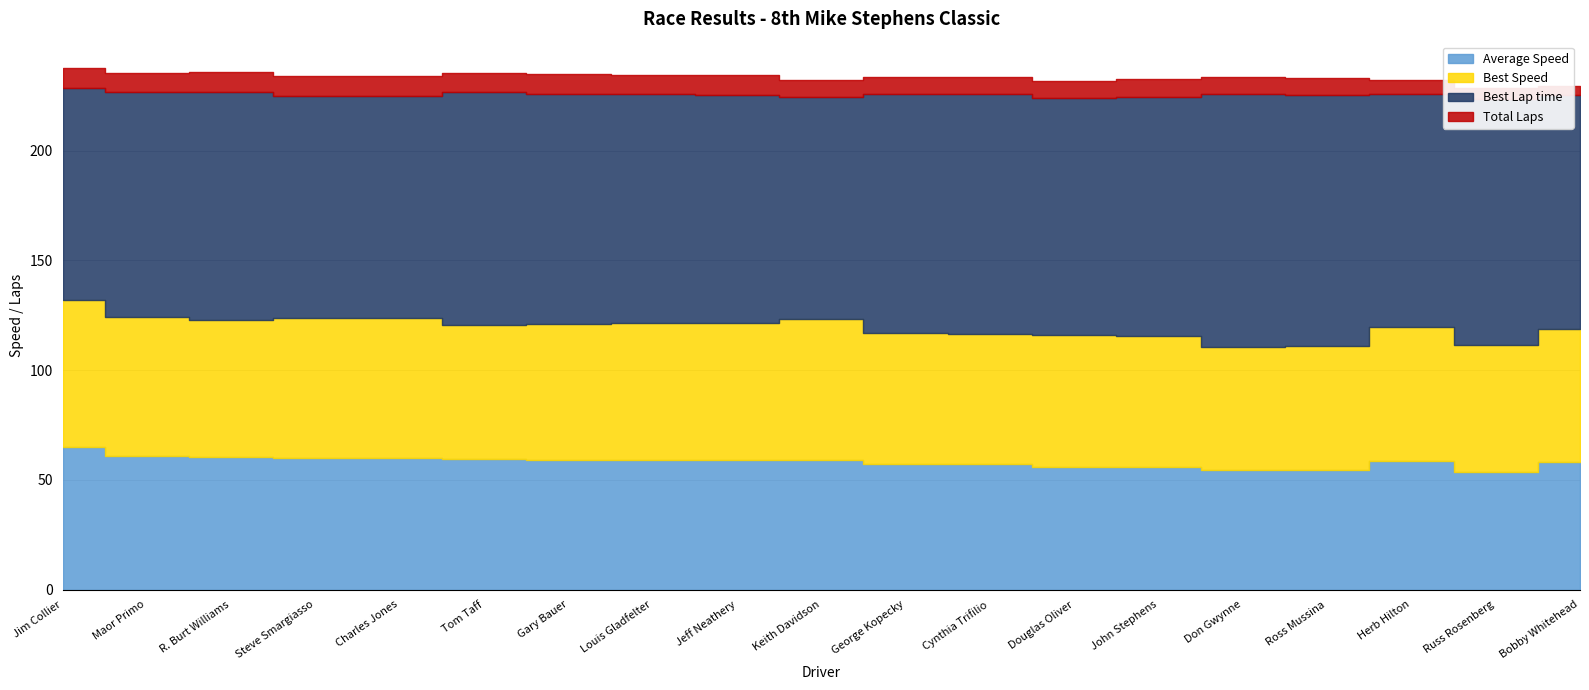

What is the sum of all Average Speed values?

1107.4